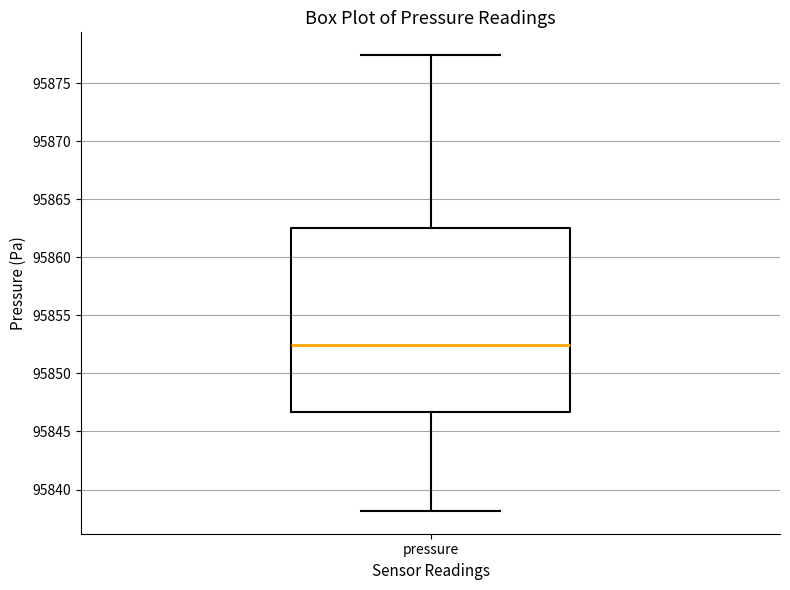

Transcribe this box plot: give where the median line is, the range the box spans, and where the two whiskers end, as read against the y-axis. The values are not printed on the chart, so give them approximately, as read against the axis.

median 95852.5, box 95846.5 to 95862.5, whiskers 95838.0 to 95877.5